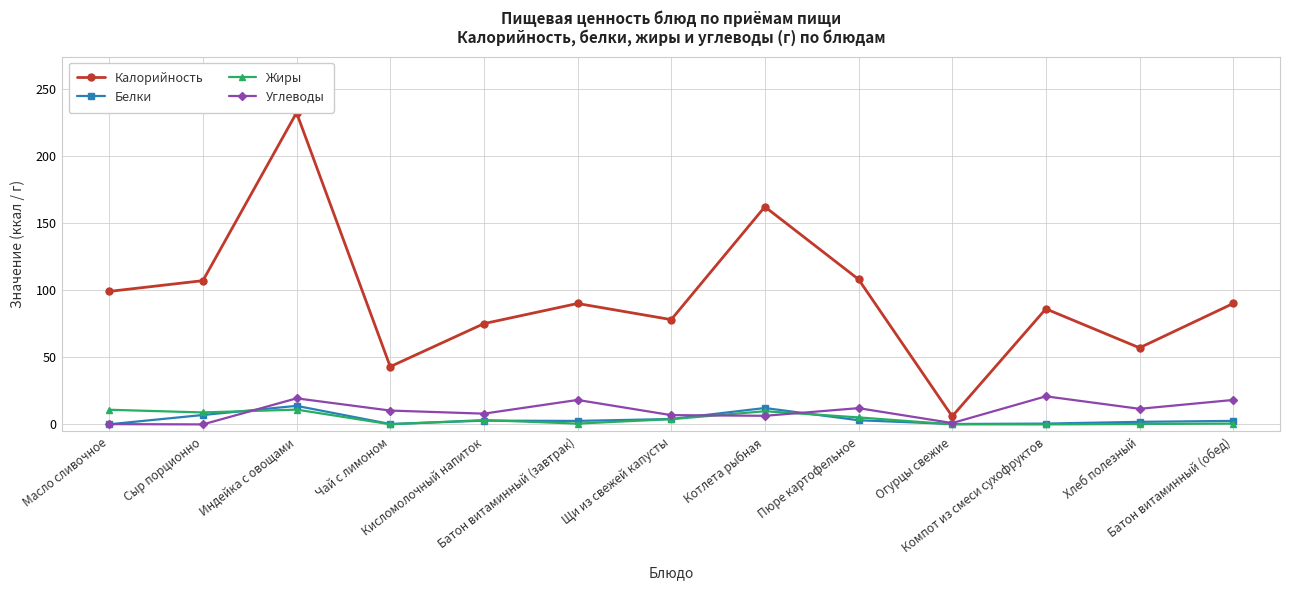

How many lines are shown in the chart?

4